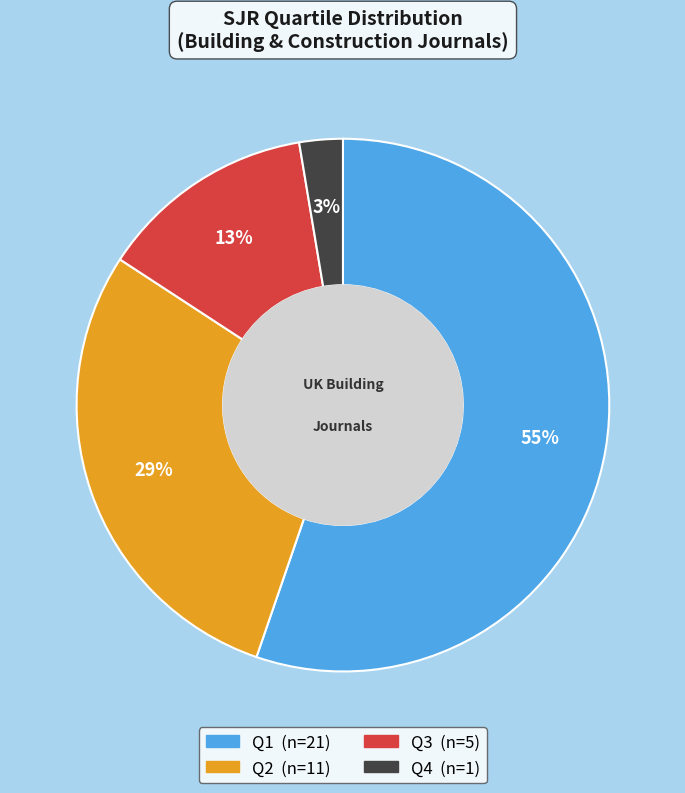

Which slice is the smallest?

Q4